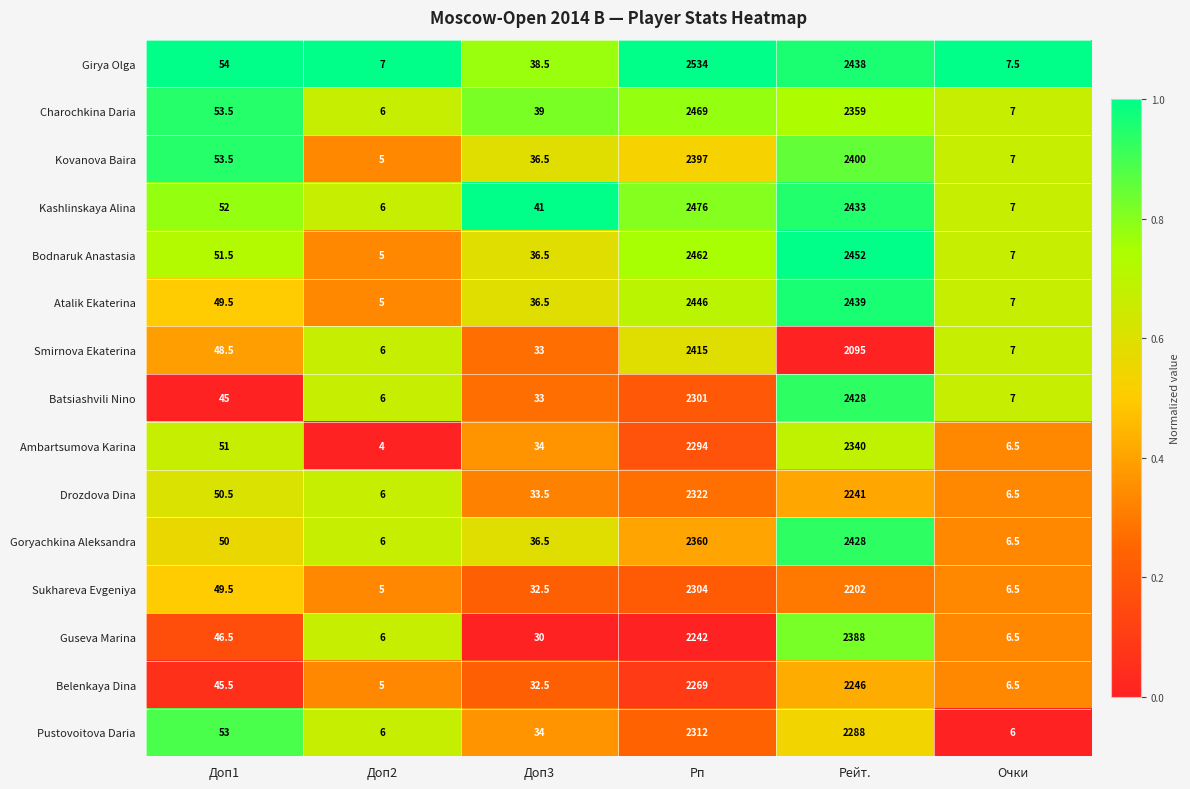

At which category does the chart reach its peak across all series?

Рп